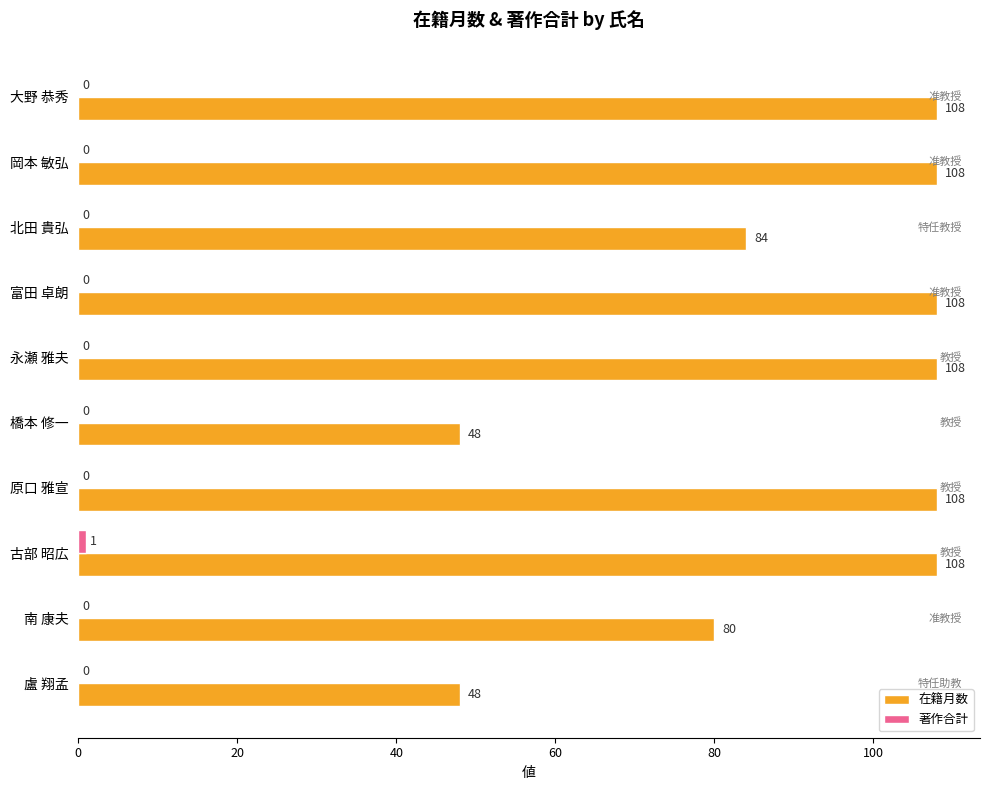

Which series changed the most between 岡本 敏弘 and 盧 翔孟?

在籍月数